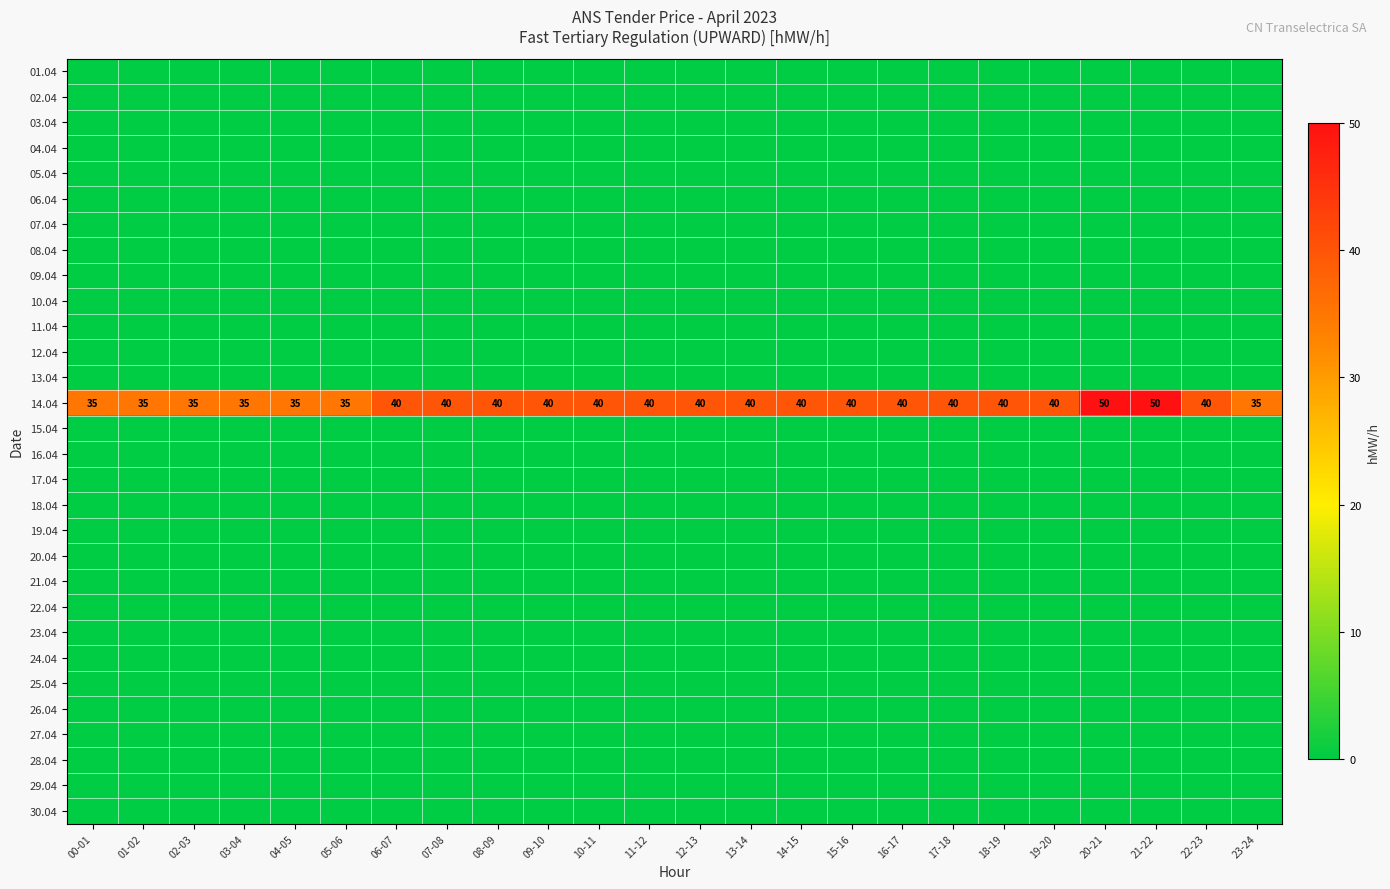

Rank the categories by 08.04 value from highest to lowest.

00-01, 01-02, 02-03, 03-04, 04-05, 05-06, 06-07, 07-08, 08-09, 09-10, 10-11, 11-12, 12-13, 13-14, 14-15, 15-16, 16-17, 17-18, 18-19, 19-20, 20-21, 21-22, 22-23, 23-24